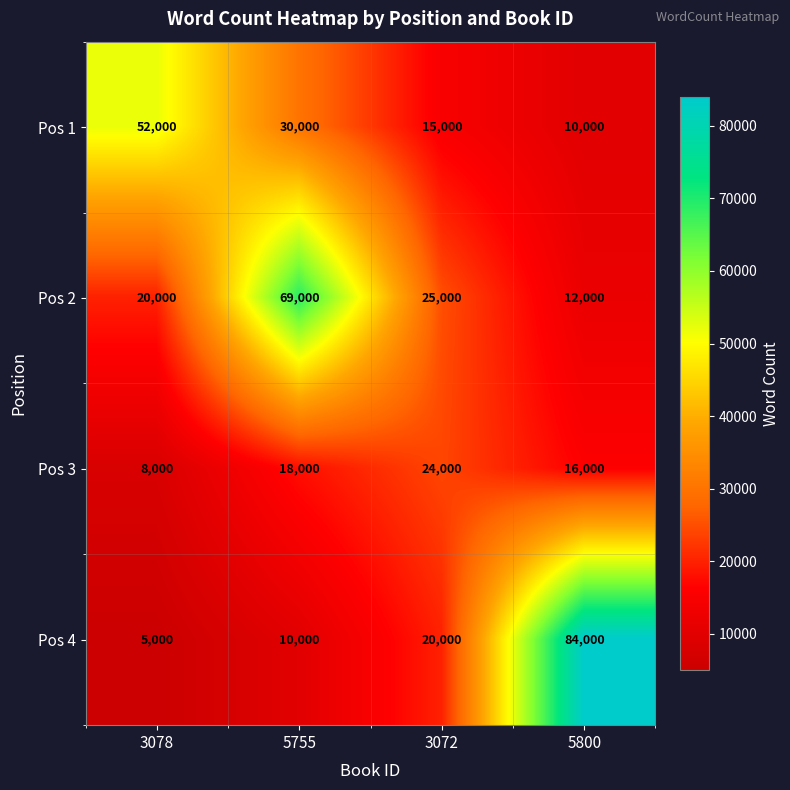

What is the spread (max minus min) of values at 5800?

74000